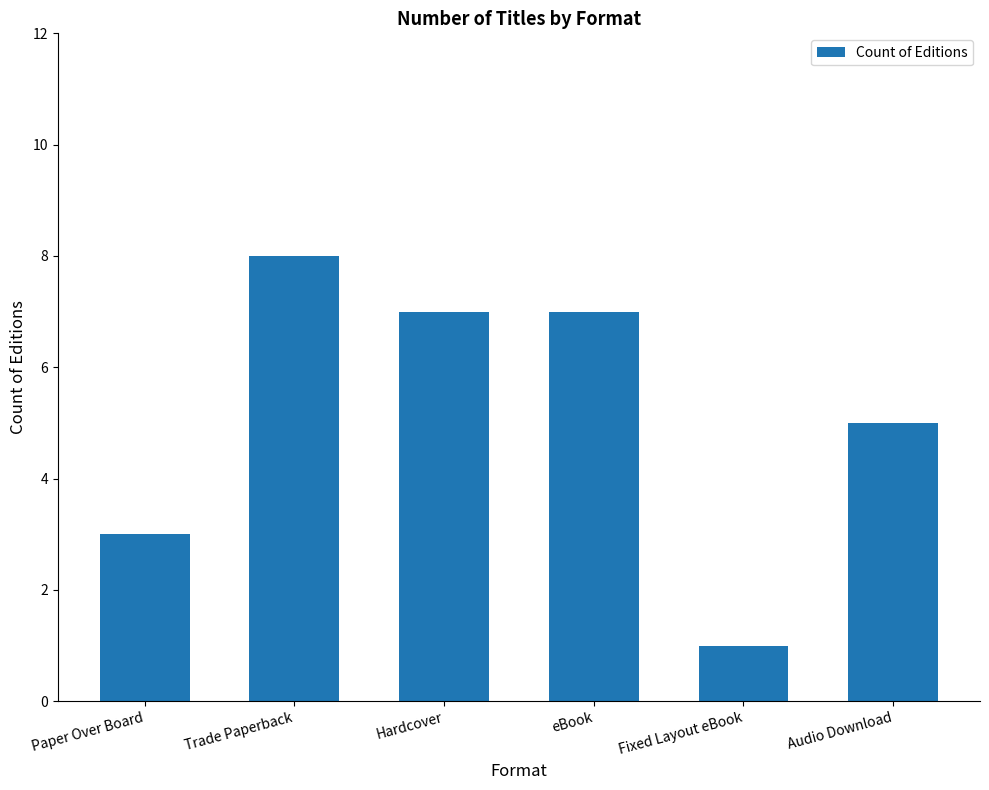

Read the value at eBook.

7